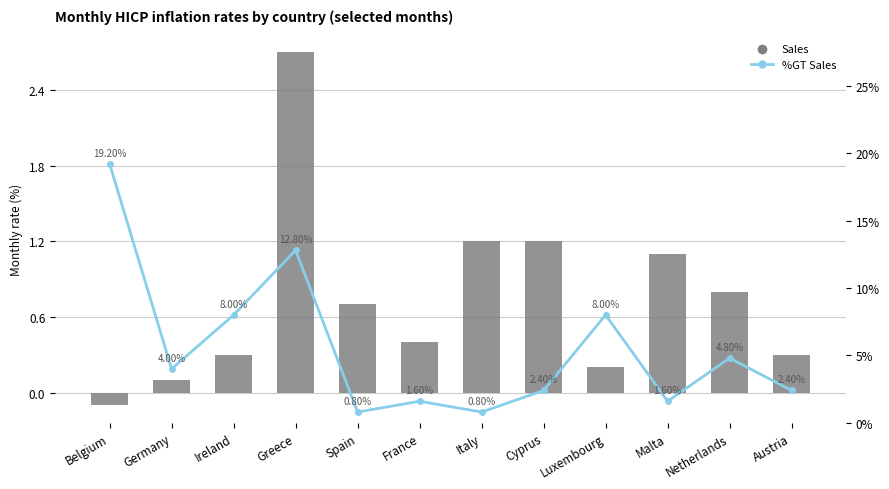

The %GT Sales series shows 1.6 at Malta. True or false?

True